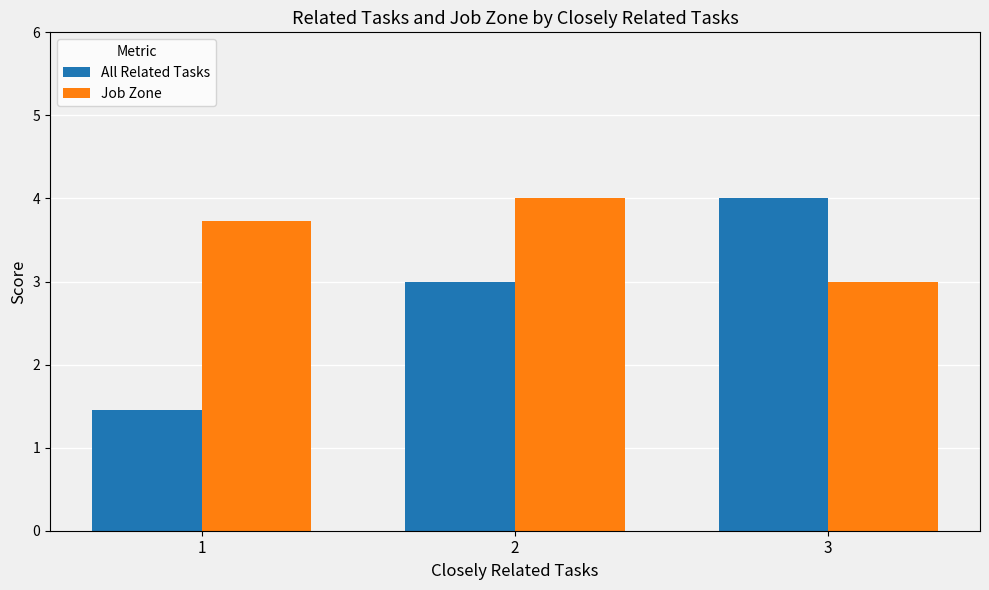

What is the value of the Job Zone bar at the 2nd from the left?

4.0